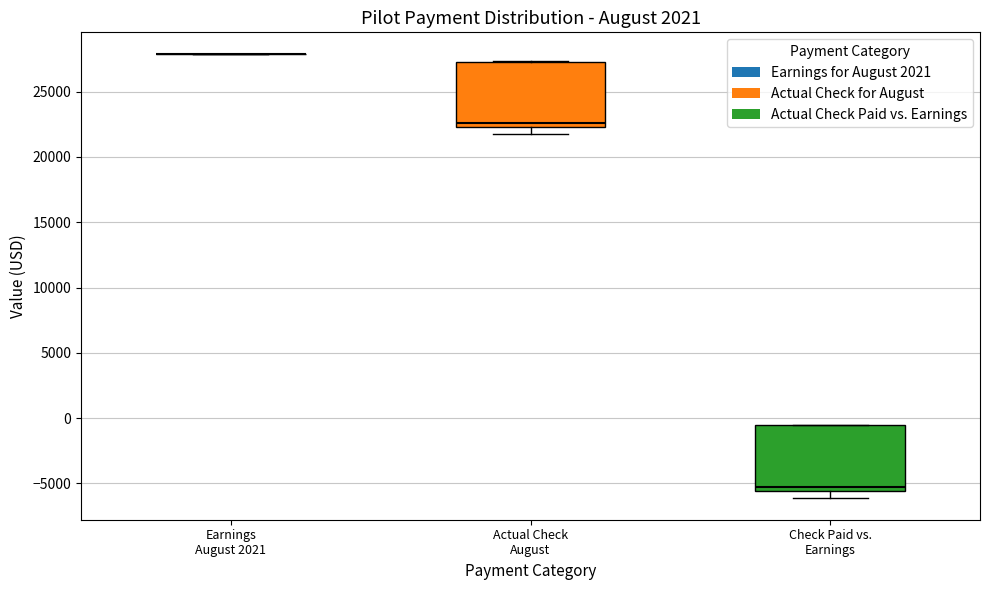

Reading left to right, transcribe this box plot: for each box, give where its median line is, the range the box spans, and where its two whiskers end, as read against the y-axis. The values are not printed on the chart, so give them approximately, as read against the axis.

Earnings August 2021: box collapsed to a line at 28000, whiskers 28000 to 28000
Actual Check August: median 22500 (just above the box's lower edge), box 22500 to 27500, whiskers 22000 to 27500
Check Paid vs. Earnings: median -5000, box -5500 to -500, whiskers -6000 to -500